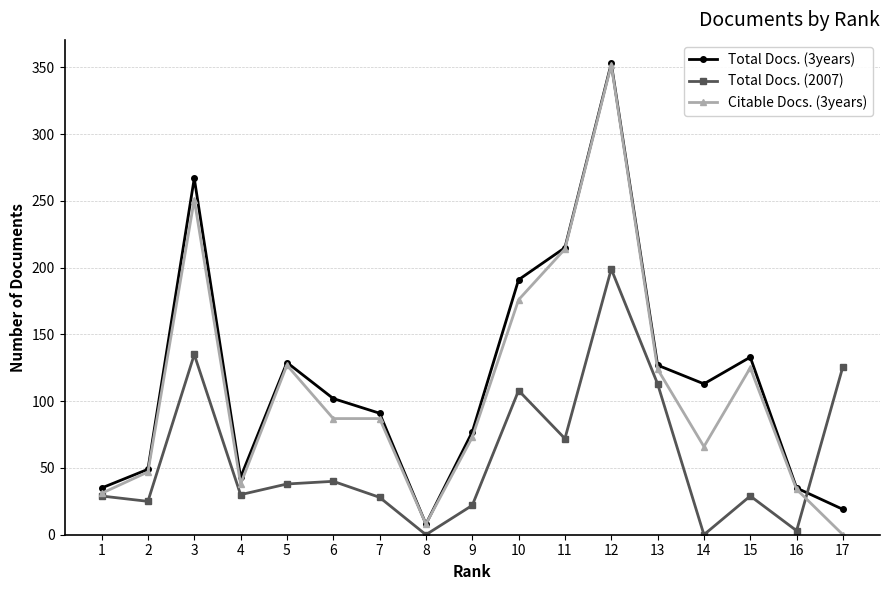

Does the chart display data point markers on the line(s)?

Yes